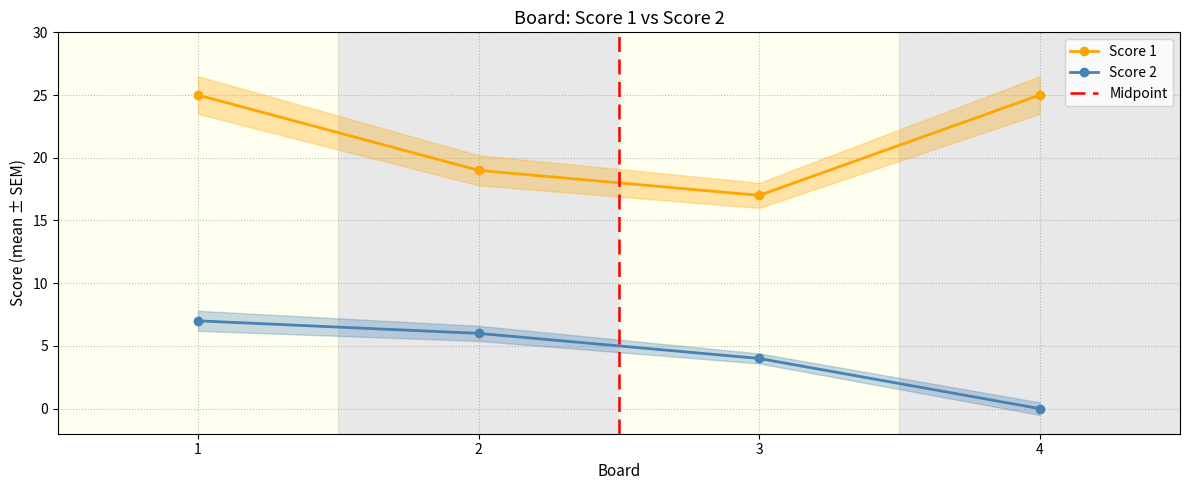

At 4, list the series in order from smallest to largest.

Score 2, Score 1